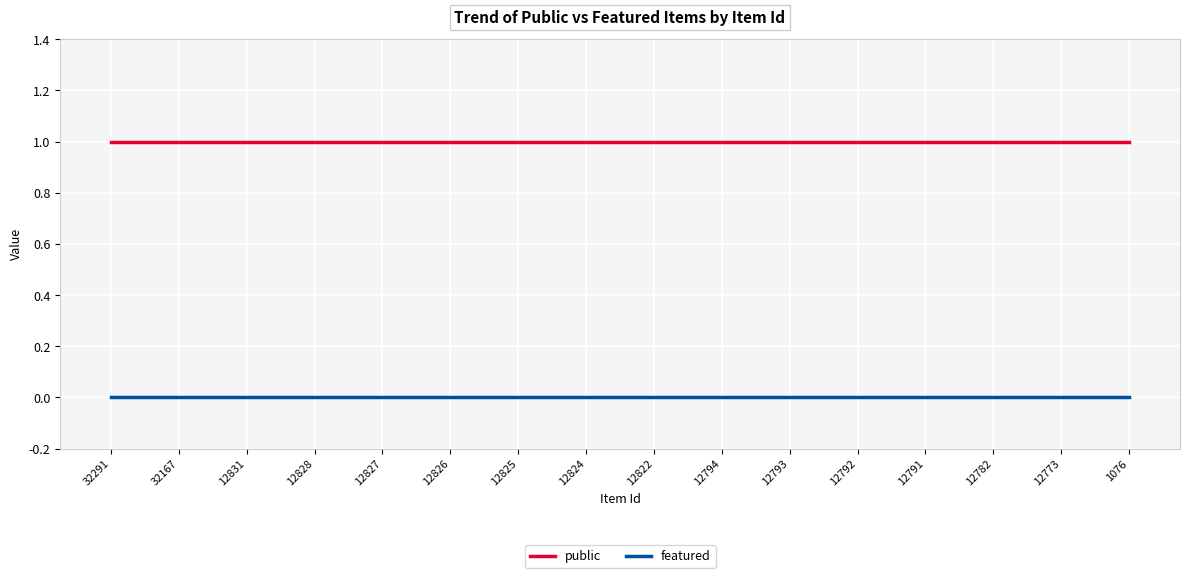

True or false: public and featured cross at least once.

False